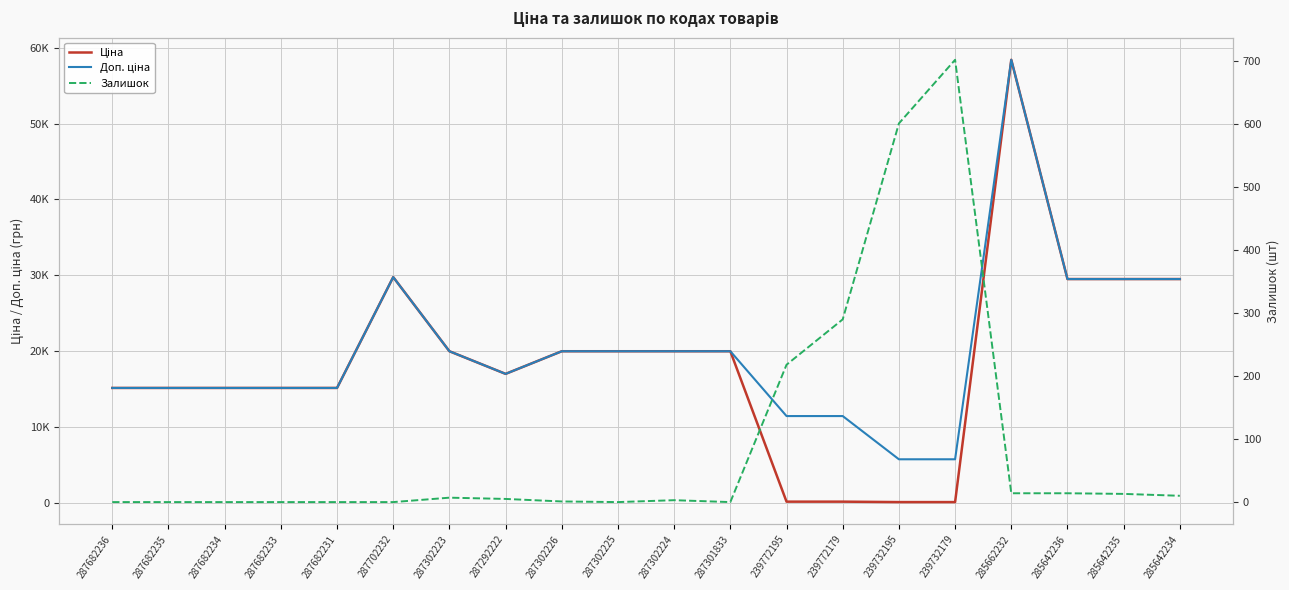

What is the highest value of the Ціна series?

58426.5